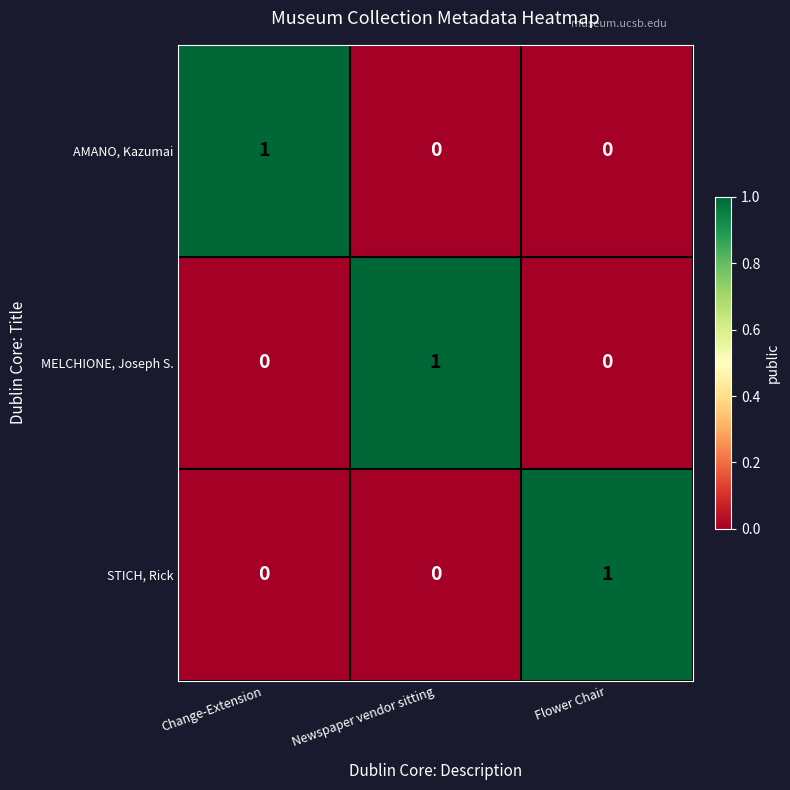

At how many categories does at least one series exceed 0?

3